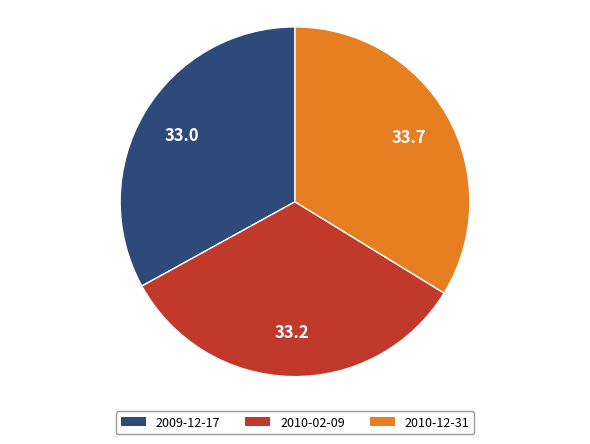

Combined, do 2009-12-17 and 2010-12-31 account for over 50%?

Yes